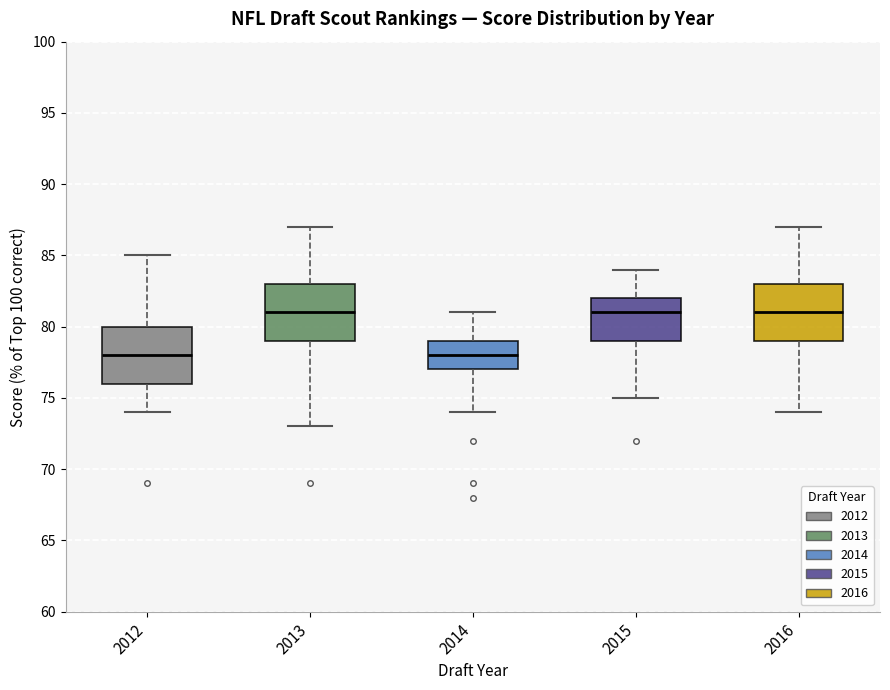

Reading left to right, read every box against the y-axis: the position of its median line, the range the box covers, and the ends of its whiskers. The values are not printed on the chart, so give them approximately, as read against the axis.

2012: median 78, box 76 to 80, whiskers 74 to 85
2013: median 81, box 79 to 83, whiskers 73 to 87
2014: median 78, box 77 to 79, whiskers 74 to 81
2015: median 81, box 79 to 82, whiskers 75 to 84
2016: median 81, box 79 to 83, whiskers 74 to 87